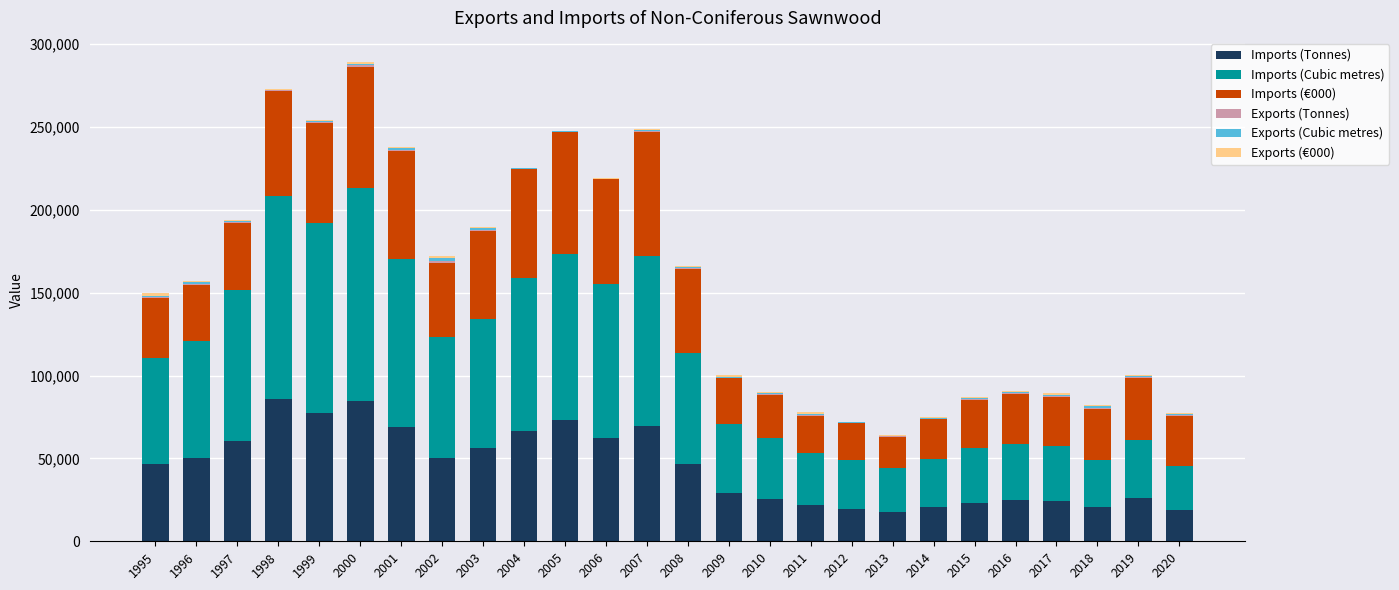

At which category is the sum across all series the highest?

2000